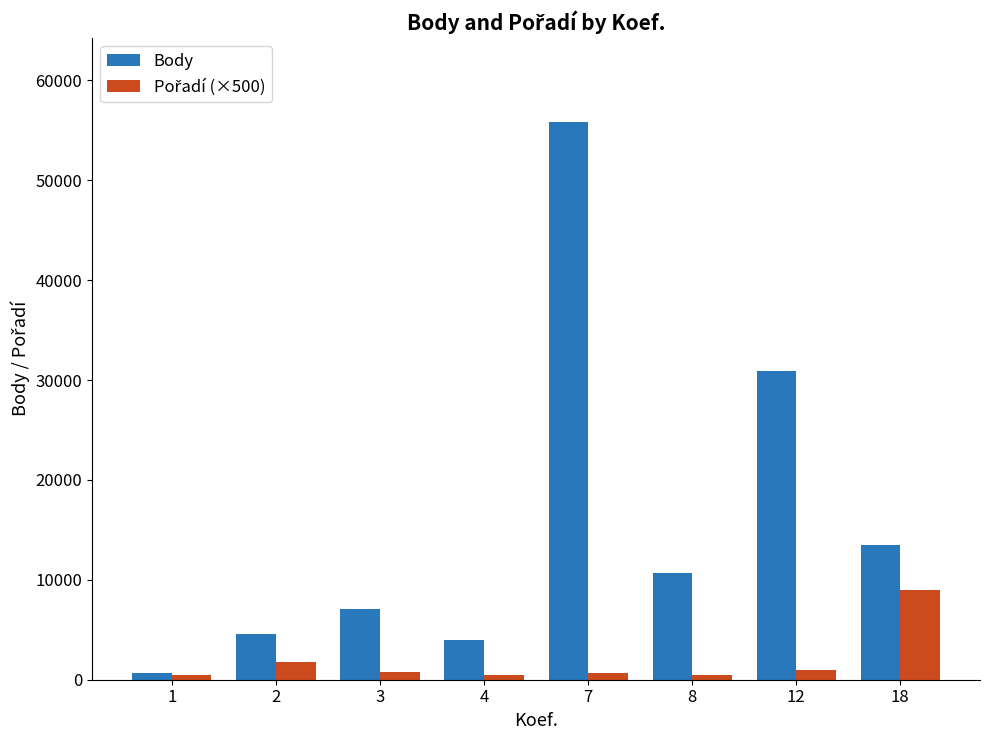

Which series has the largest range (max minus min)?

Body